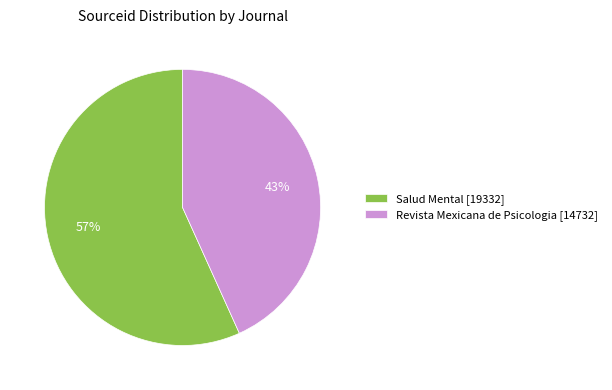

To the nearest percent, what portion does Revista Mexicana de Psicologia represent?

43%